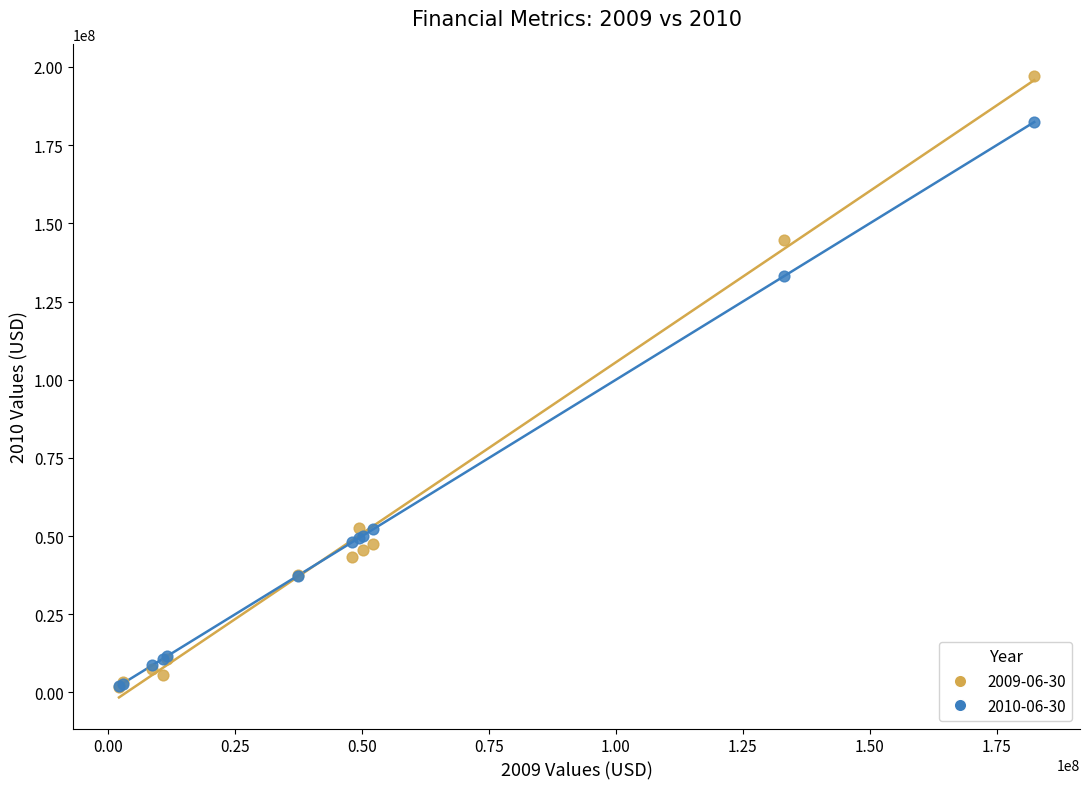

Across all series, what Y value is closest to 99569000?

133055000